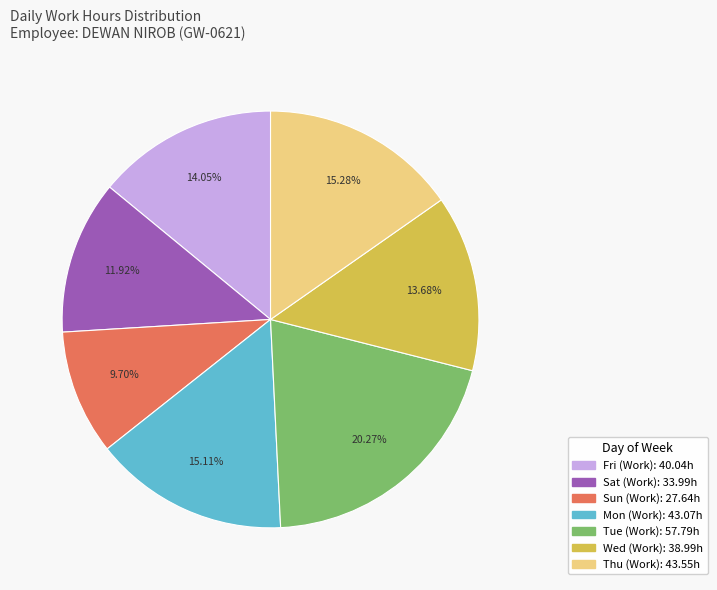

How many segments does this pie chart have?

7